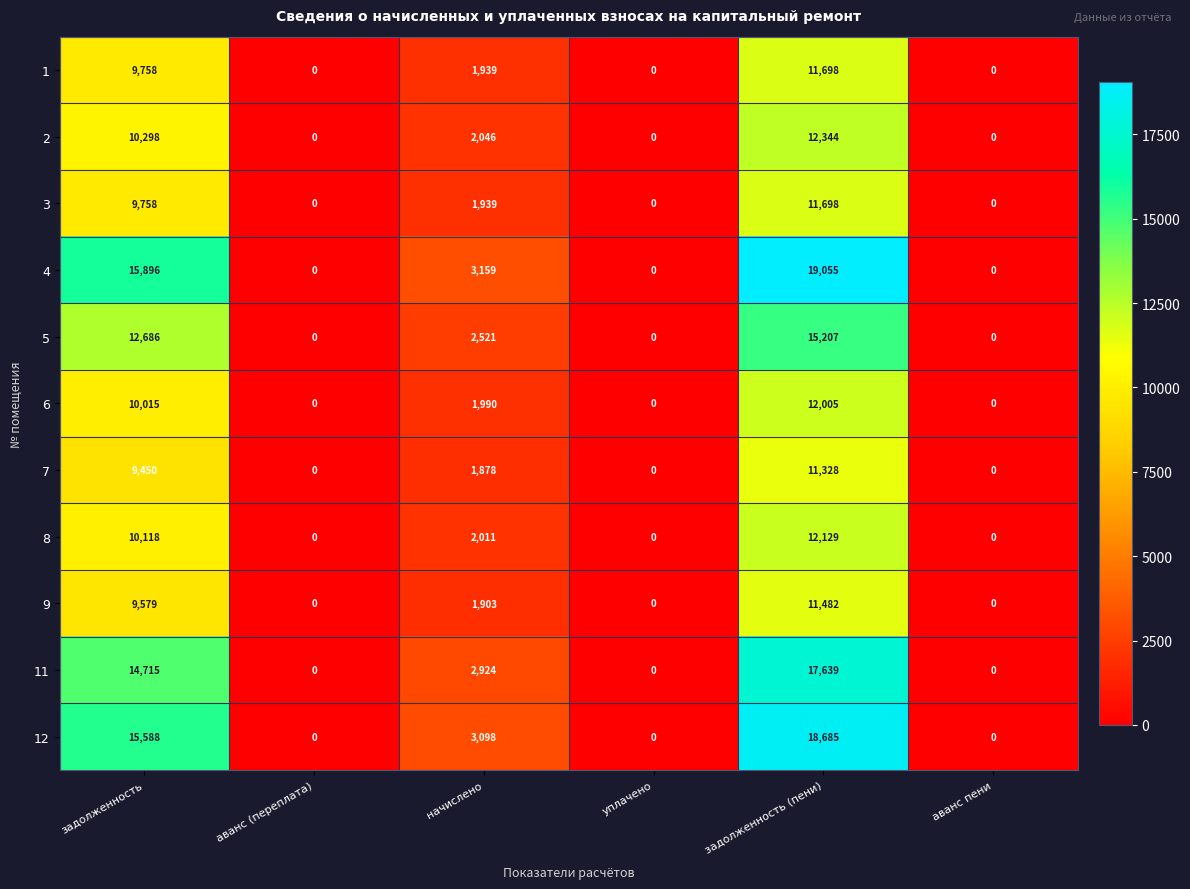

What is the average value of the 9 series?

3827